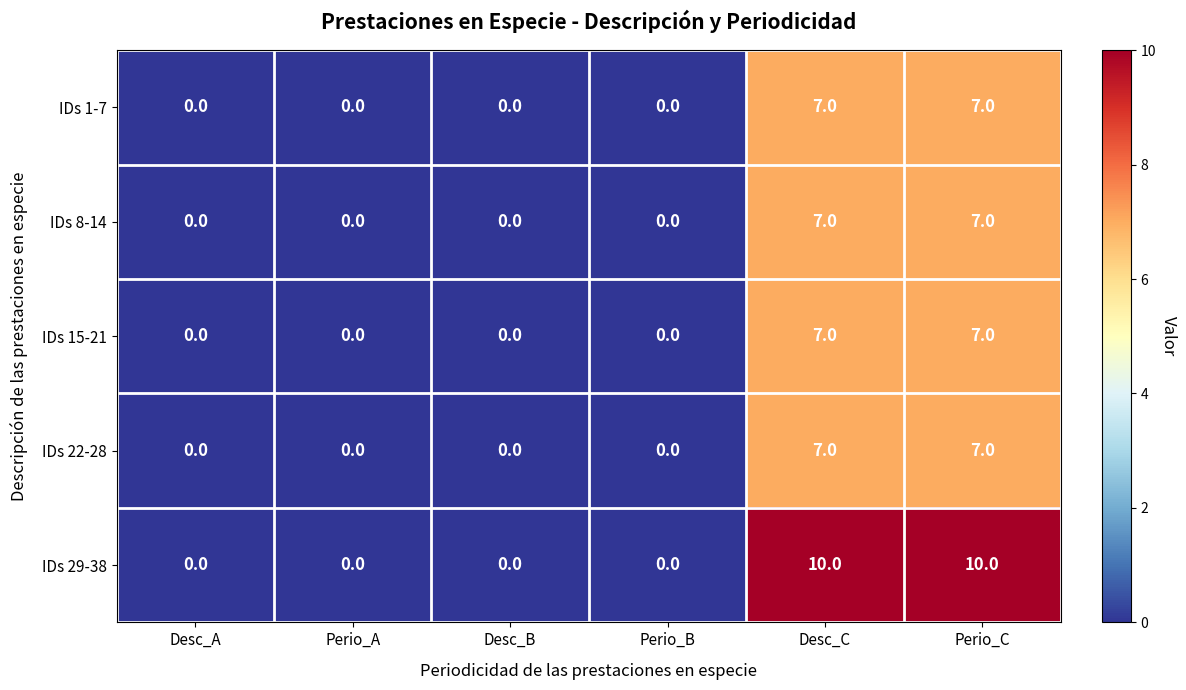

What is the total value across all series at Desc_C?

38